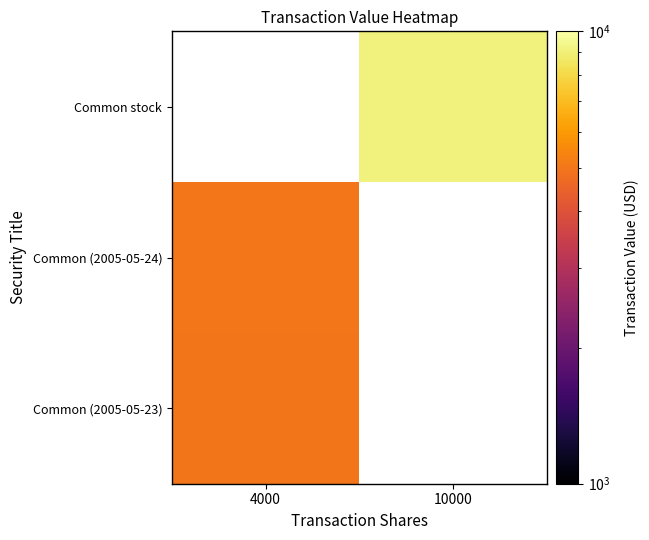

Is the value of Common (2005-05-24) at 10000 greater than the value of Common stock at 10000?

No